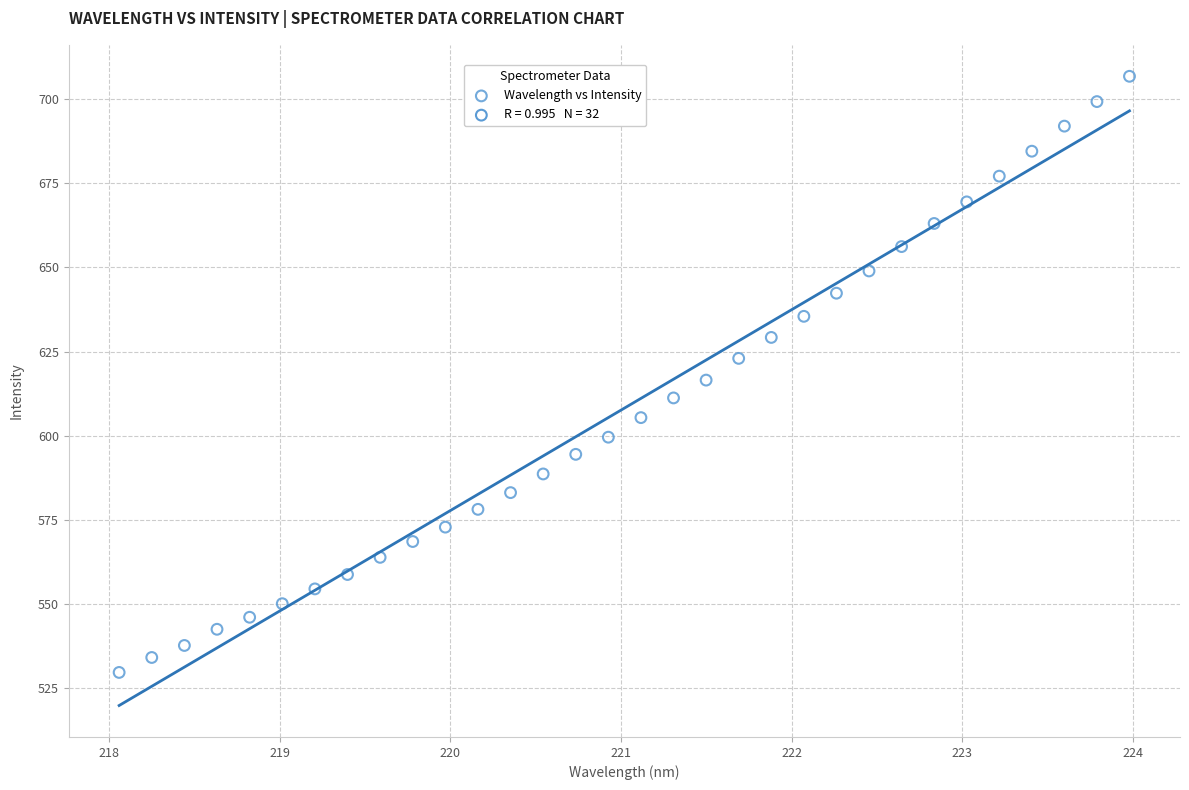

What is the range of X values (max minus min)?

5.9